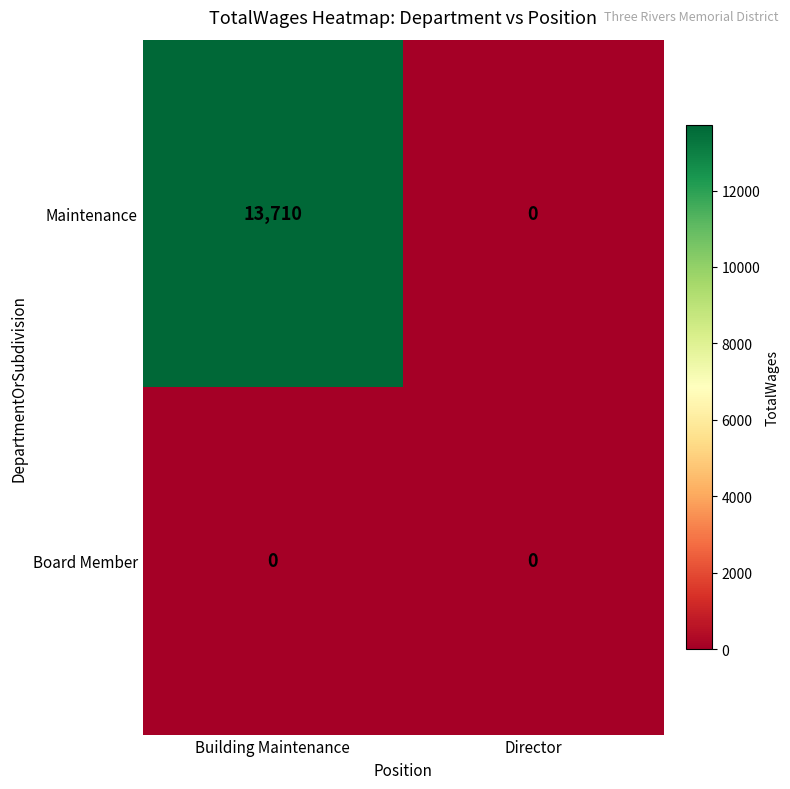

Which series has the widest spread of values?

Maintenance